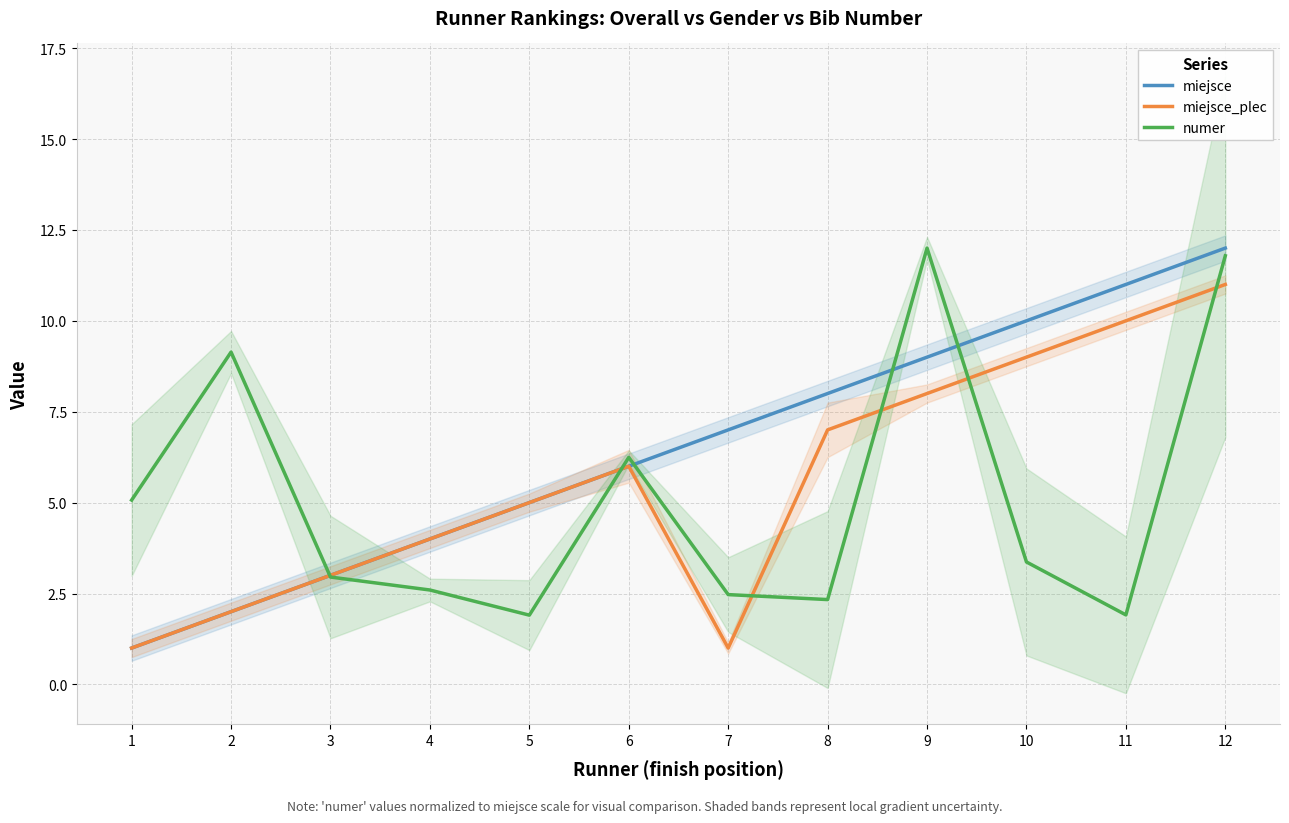

Rank the series by their average value, from lowest to highest.

numer, miejsce_plec, miejsce